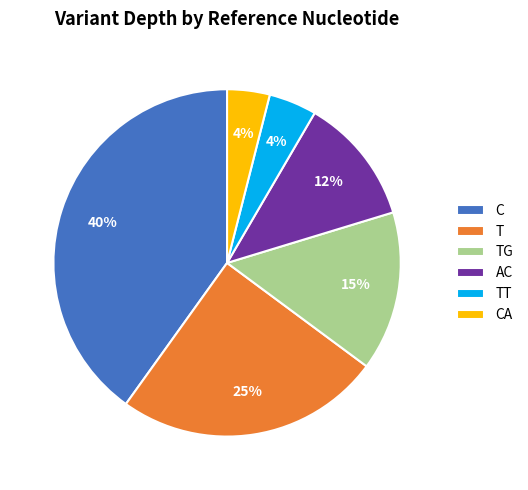

Which slice is the largest?

C